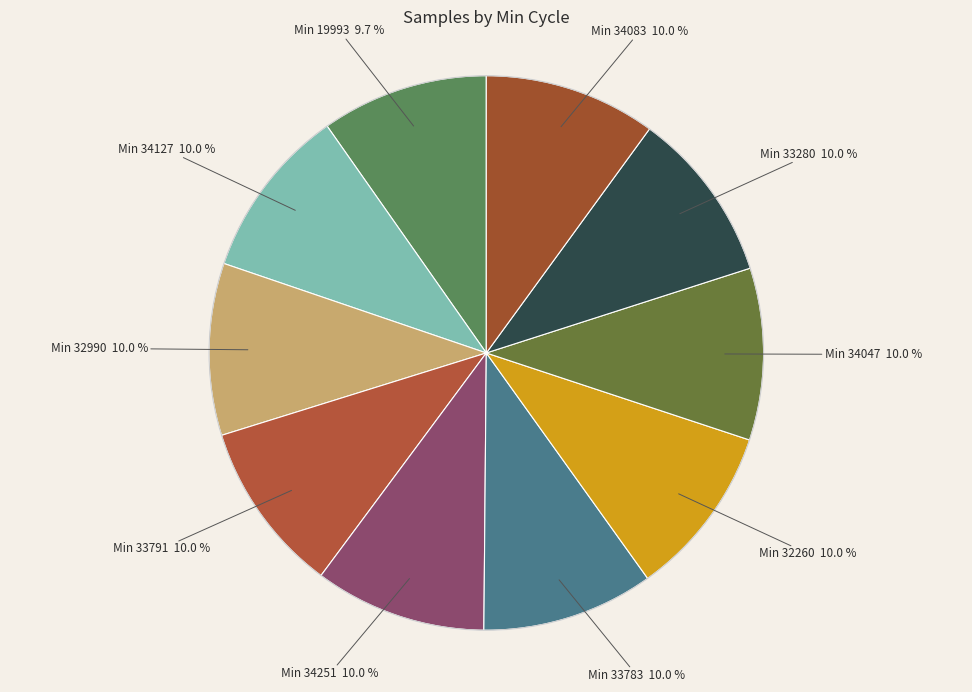

Count the number of slices in the pie.

10